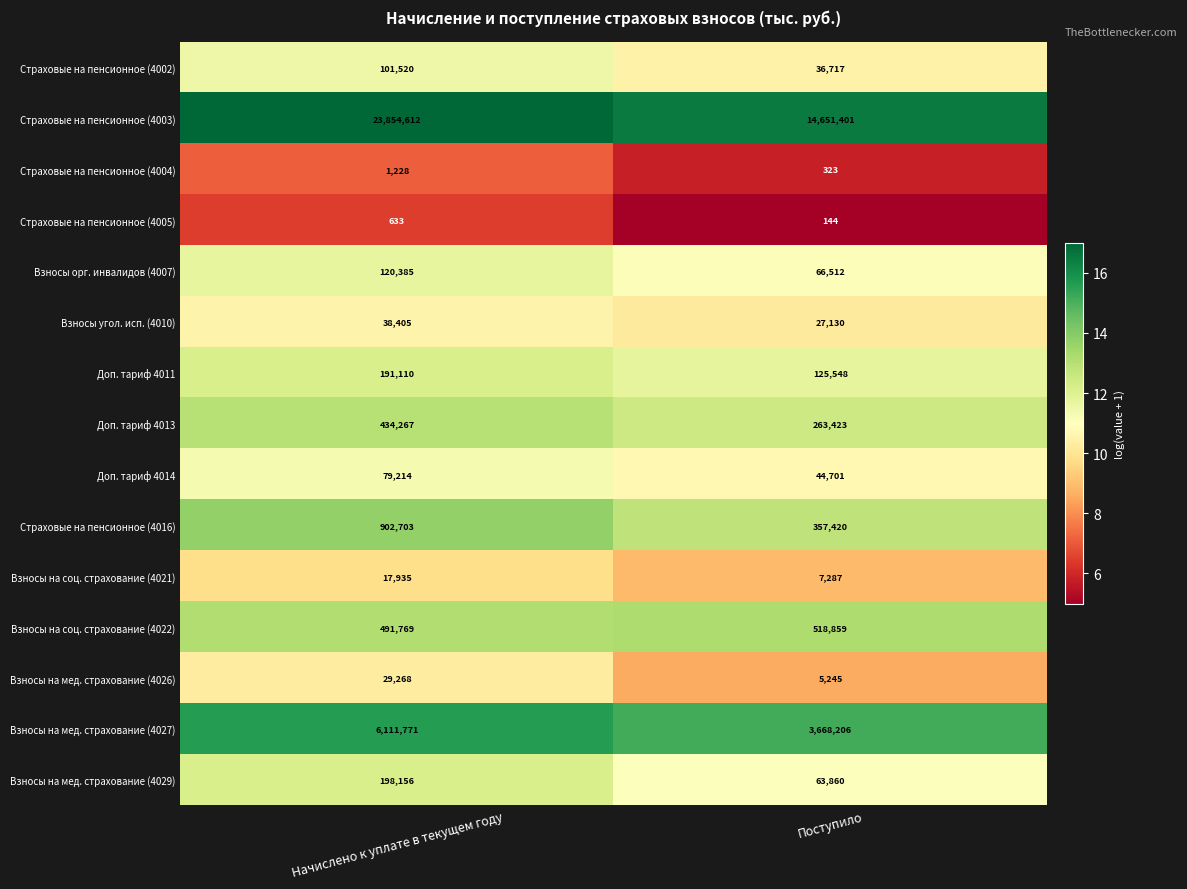

Reading left to right, list all the values displayed in this chart.

Страховые на пенсионное (4002): Начислено к уплате в текущем году=101520	Поступило=36717
Страховые на пенсионное (4003): Начислено к уплате в текущем году=23854612	Поступило=14651401
Страховые на пенсионное (4004): Начислено к уплате в текущем году=1228	Поступило=323
Страховые на пенсионное (4005): Начислено к уплате в текущем году=633	Поступило=144
Взносы орг. инвалидов (4007): Начислено к уплате в текущем году=120385	Поступило=66512
Взносы угол. исп. (4010): Начислено к уплате в текущем году=38405	Поступило=27130
Доп. тариф 4011: Начислено к уплате в текущем году=191110	Поступило=125548
Доп. тариф 4013: Начислено к уплате в текущем году=434267	Поступило=263423
Доп. тариф 4014: Начислено к уплате в текущем году=79214	Поступило=44701
Страховые на пенсионное (4016): Начислено к уплате в текущем году=902703	Поступило=357420
Взносы на соц. страхование (4021): Начислено к уплате в текущем году=17935	Поступило=7287
Взносы на соц. страхование (4022): Начислено к уплате в текущем году=491769	Поступило=518859
Взносы на мед. страхование (4026): Начислено к уплате в текущем году=29268	Поступило=5245
Взносы на мед. страхование (4027): Начислено к уплате в текущем году=6111771	Поступило=3668206
Взносы на мед. страхование (4029): Начислено к уплате в текущем году=198156	Поступило=63860